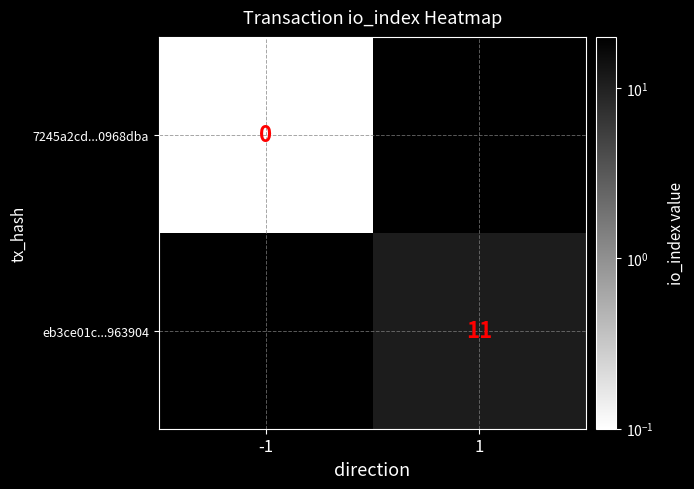

At how many categories does at least one series exceed 3?

1